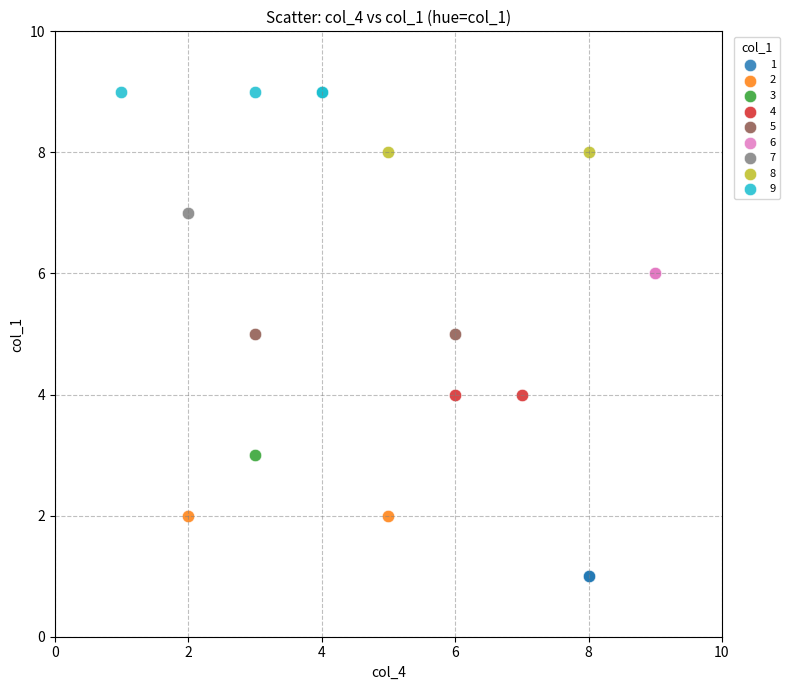

What are all the series names shown in the legend?

1, 2, 3, 4, 5, 6, 7, 8, 9